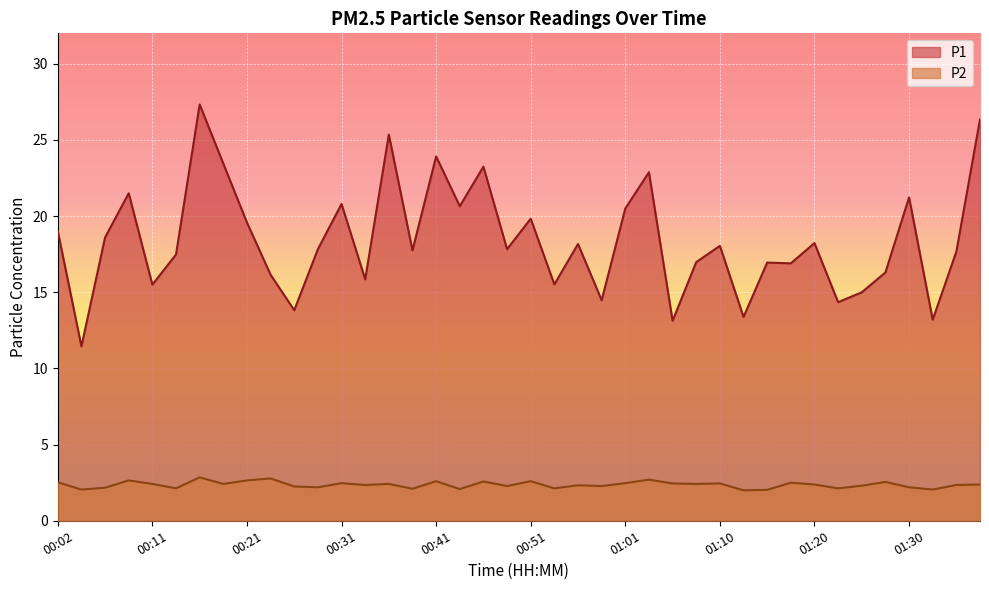

Which label corresponds to the smallest value in the chart?

01:13